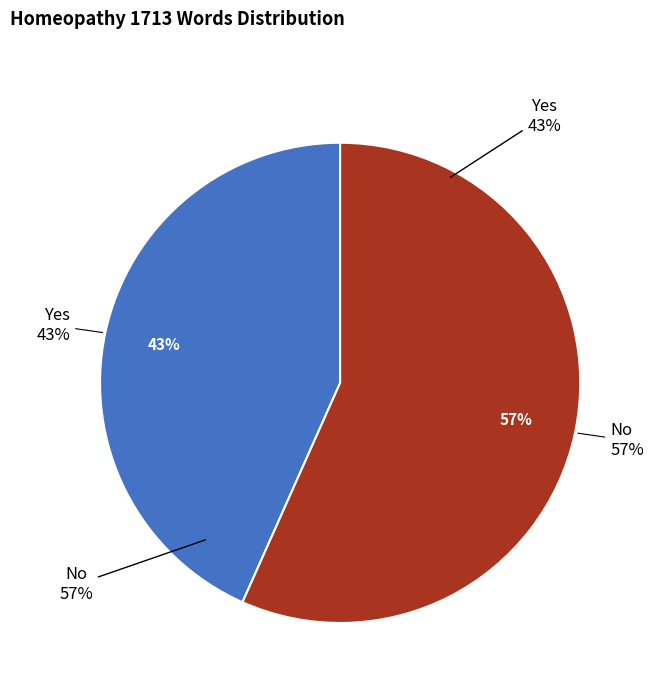

Which category has the biggest portion of the pie?

Yes